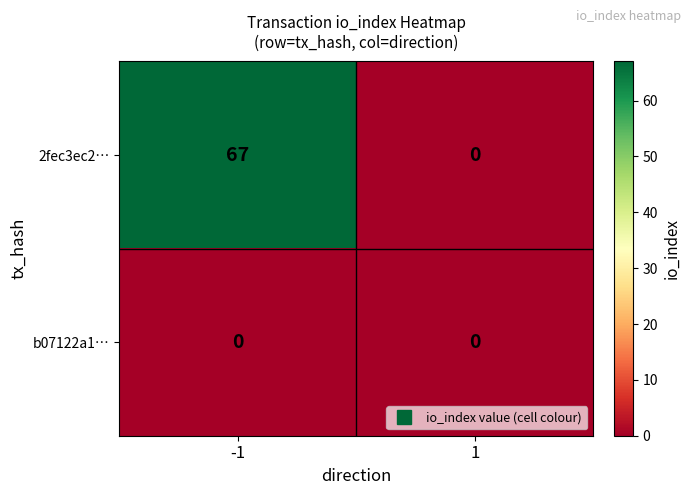

List the series in order of their overall mean, lowest first.

b07122a1…, 2fec3ec2…